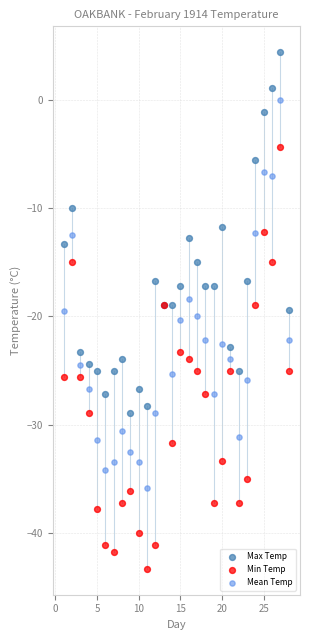

Which series has the largest Y range (max minus min)?

Min Temp